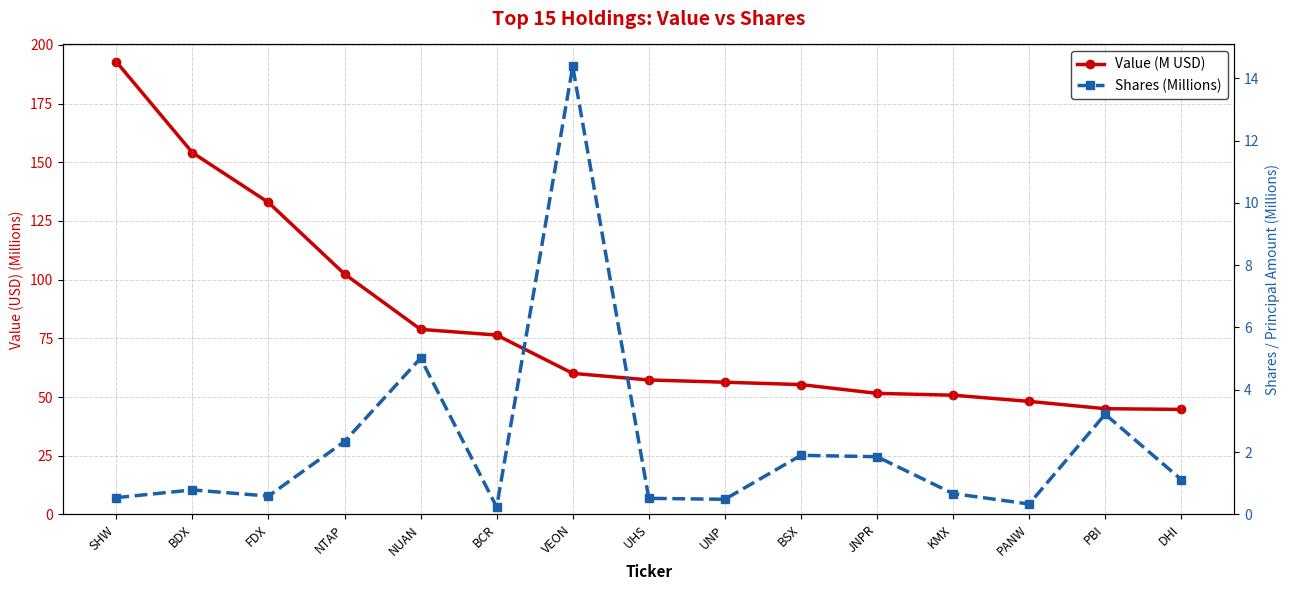

Reading left to right, transcribe all the data shown in this chart.

Value (M USD): 192.8	154.1	132.9	102.4	78.8	76.4	60.1	57.3	56.3	55.3	51.6	50.8	48.2	45.0	44.7
Shares (Millions): 0.5	0.8	0.6	2.3	5.0	0.2	14.4	0.5	0.5	1.9	1.9	0.7	0.3	3.2	1.1